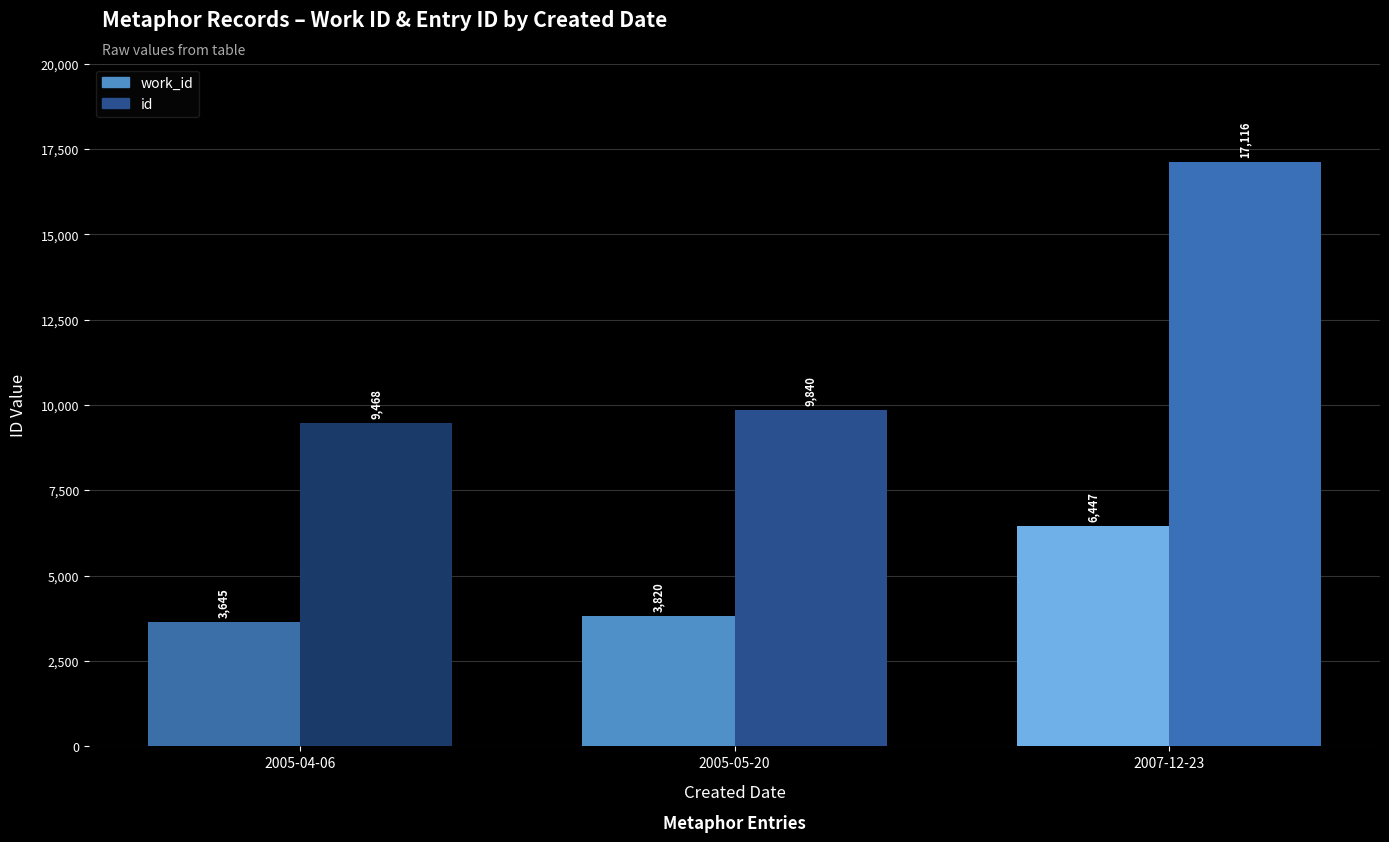

What is the difference between the maximum and minimum values in the id series?

7648